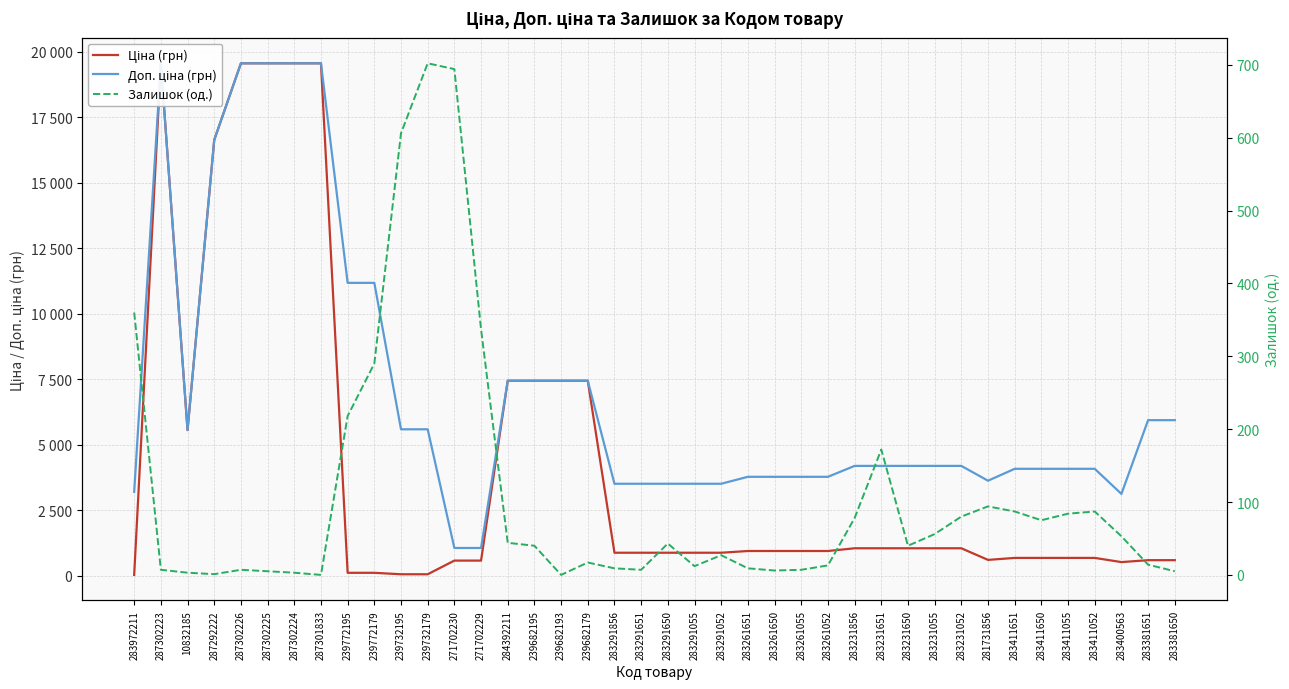

What is the difference between the second highest and minimum values in the Доп. ціна (грн) series?

18504.9